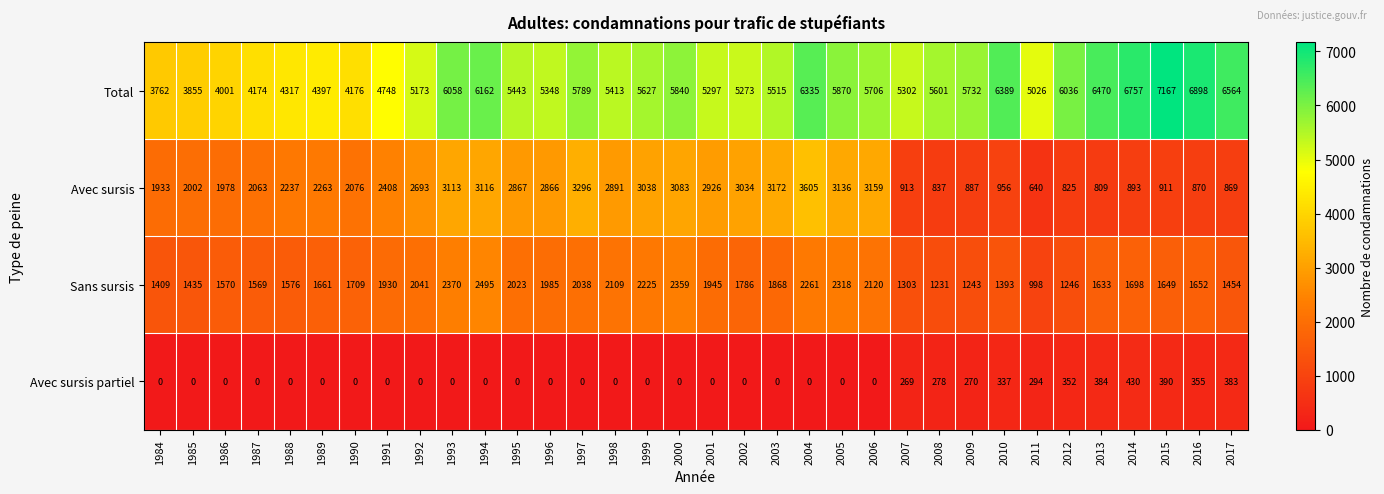

Rank the series at 2004 from lowest to highest value.

Avec sursis partiel, Sans sursis, Avec sursis, Total